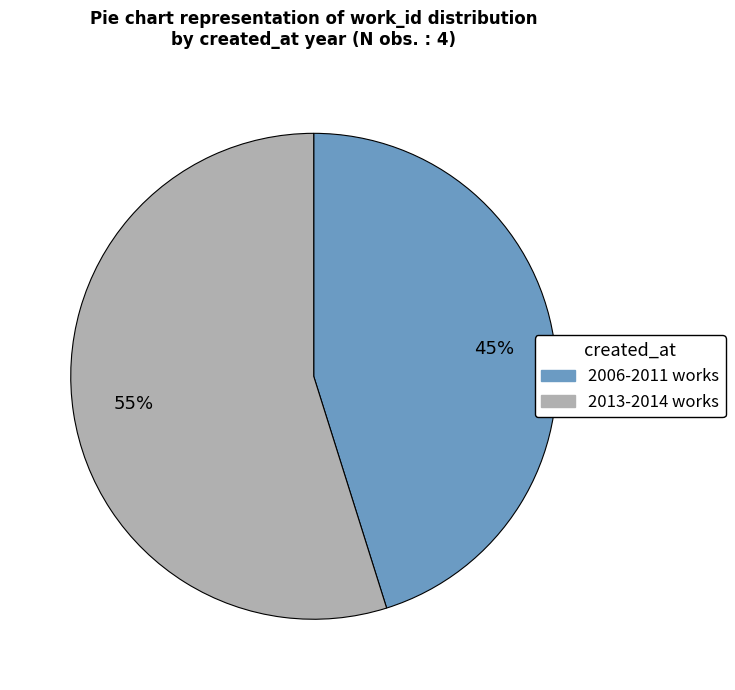

To the nearest percent, what is the difference between the largest and smallest slice percentages?

10%